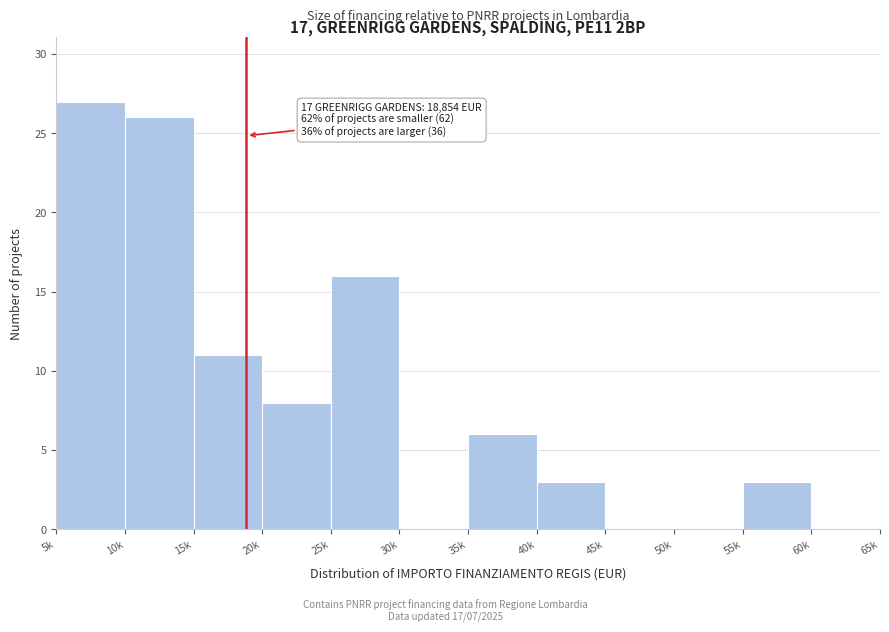

Reading left to right, transcribe all the data shown in this chart.

5k=27	10k=26	15k=11	20k=8	25k=16	30k=0	35k=6	40k=3	45k=0	50k=0	55k=3	60k=0